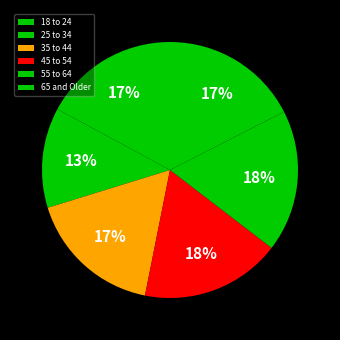

Which category has the biggest portion of the pie?

55 to 64